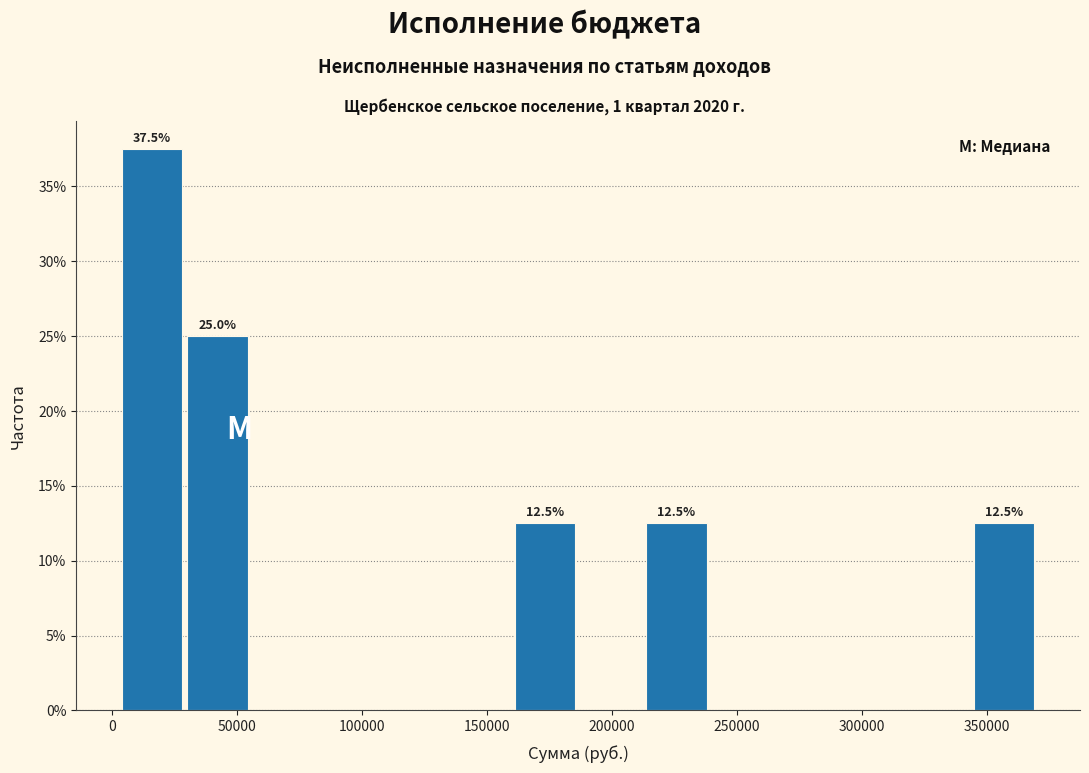

Over which range of the x-axis is the bar tallest?

5000 to 30000